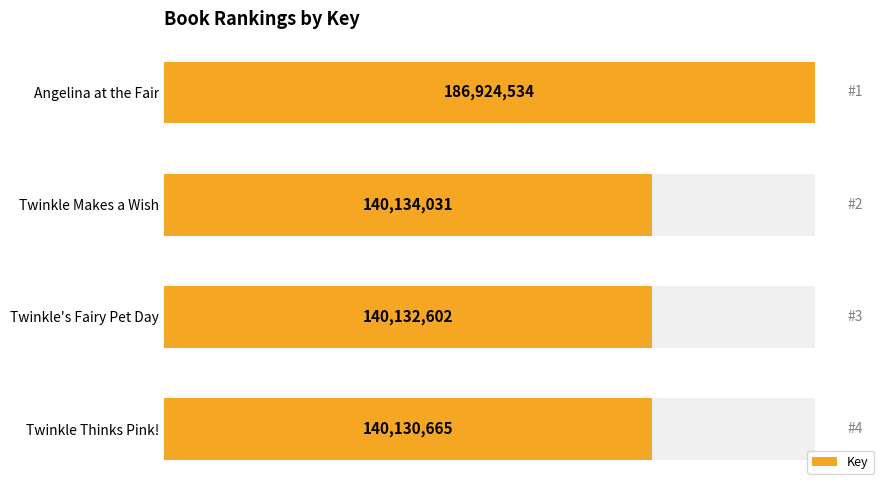

Reading right to left, list all the values displayed in this chart.

140130665	140132602	140134031	186924534